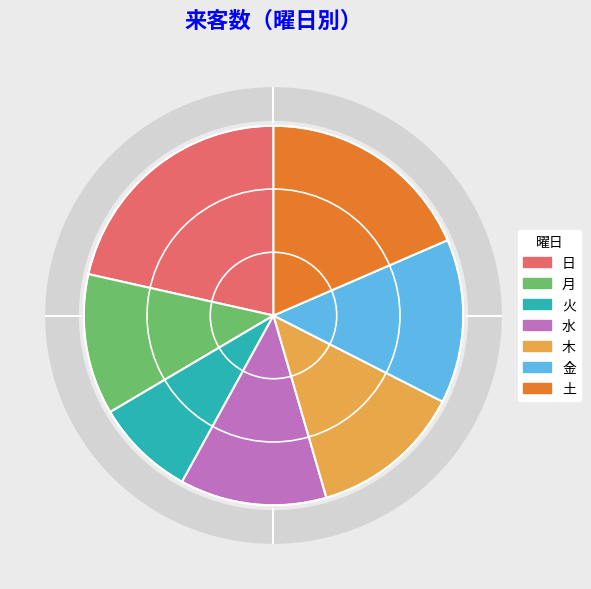

To the nearest percent, what is the difference between the 日 and 水 slice percentages?

9%